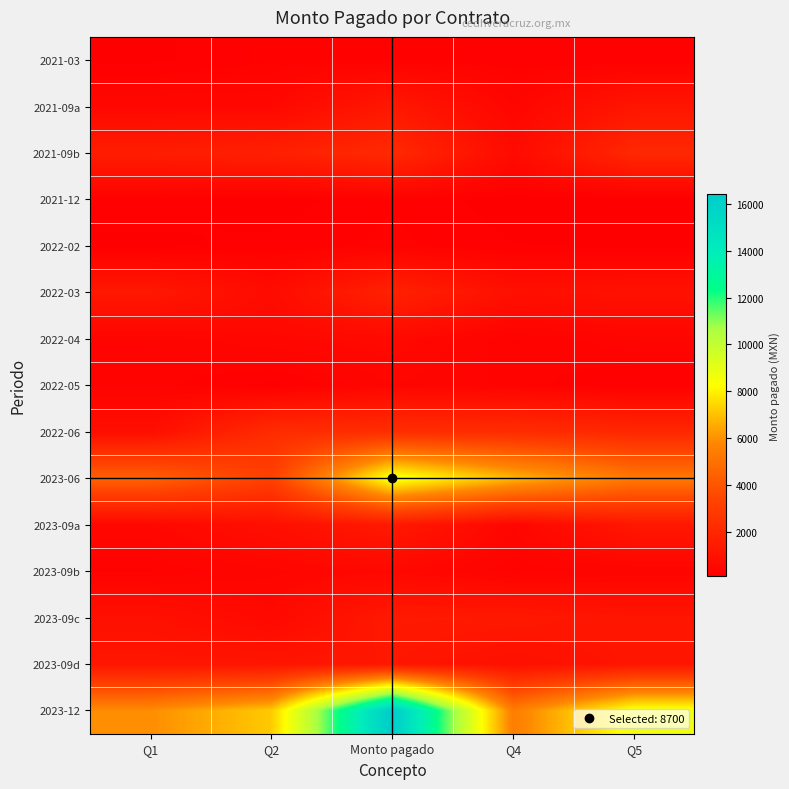

What is the difference between the highest and lowest values at Q5?

8544.3